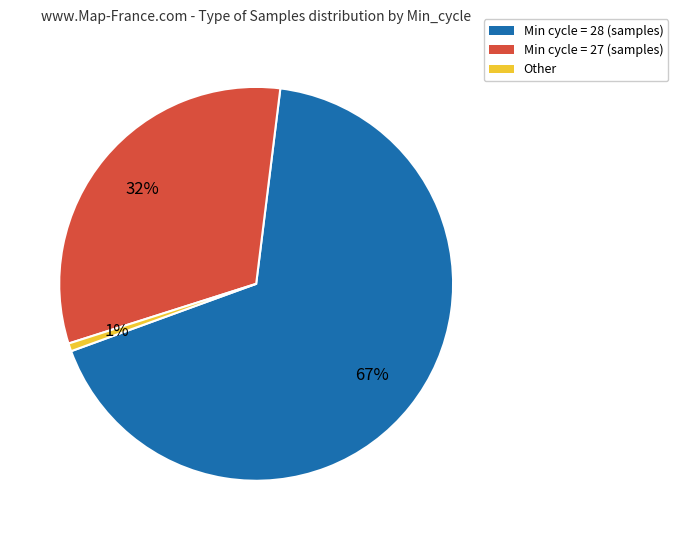

What is the ratio of the value at Min cycle = 28 (samples) to the value at Min cycle = 27 (samples)?

2.1